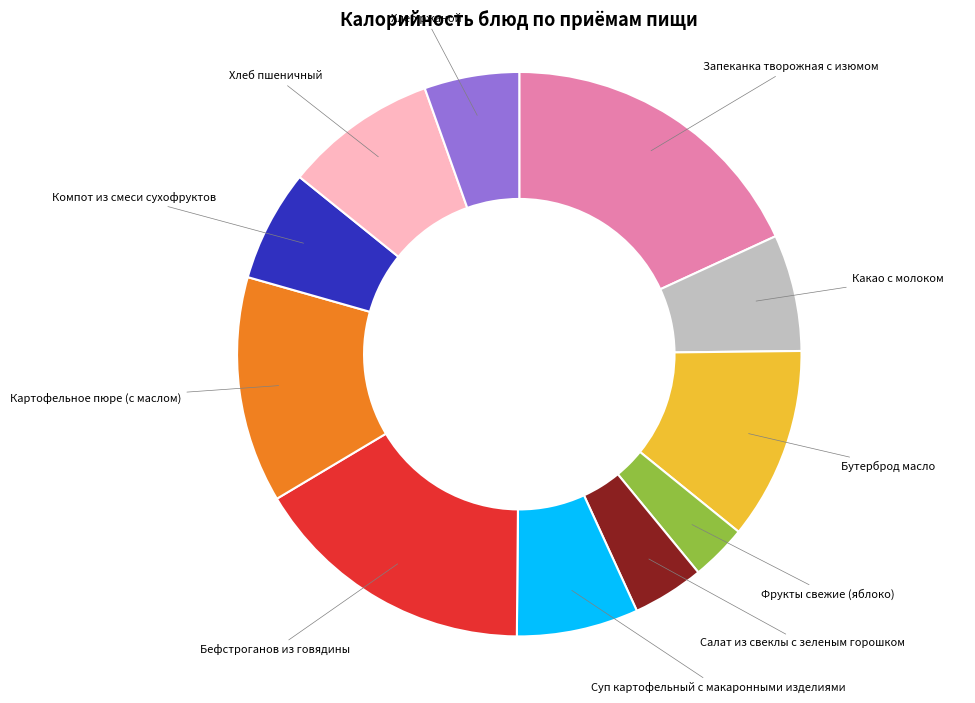

True or false: Салат из свеклы с зеленым горошком accounts for 4% of the total.

True